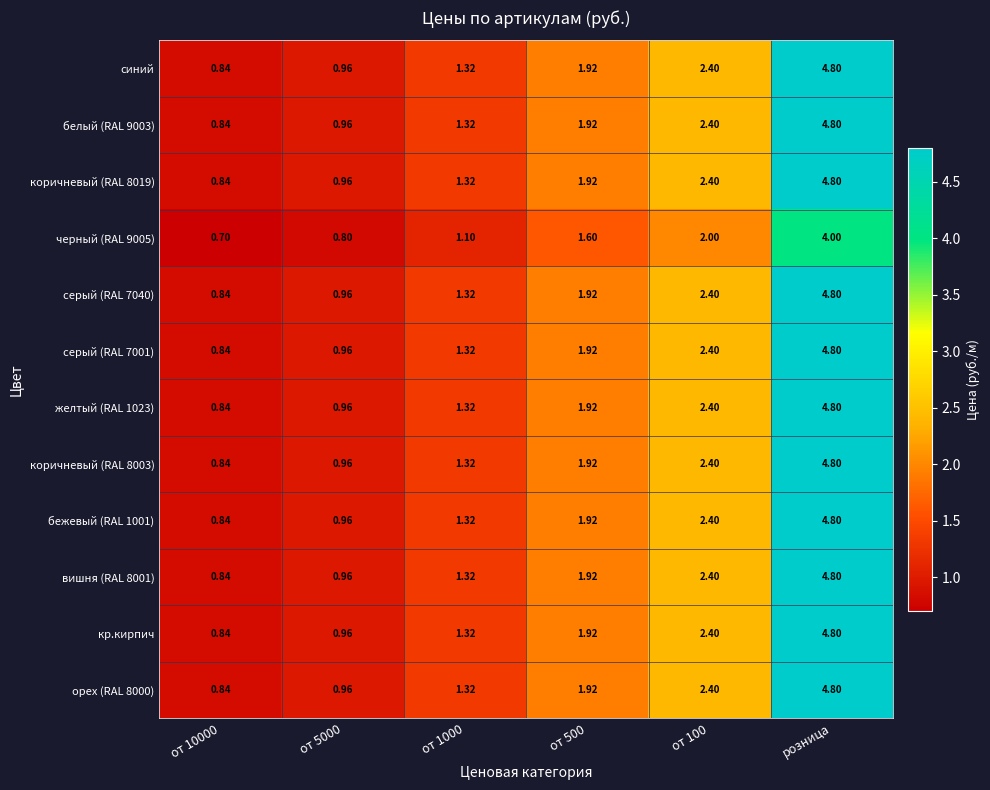

At which category is the sum across all series the highest?

розница